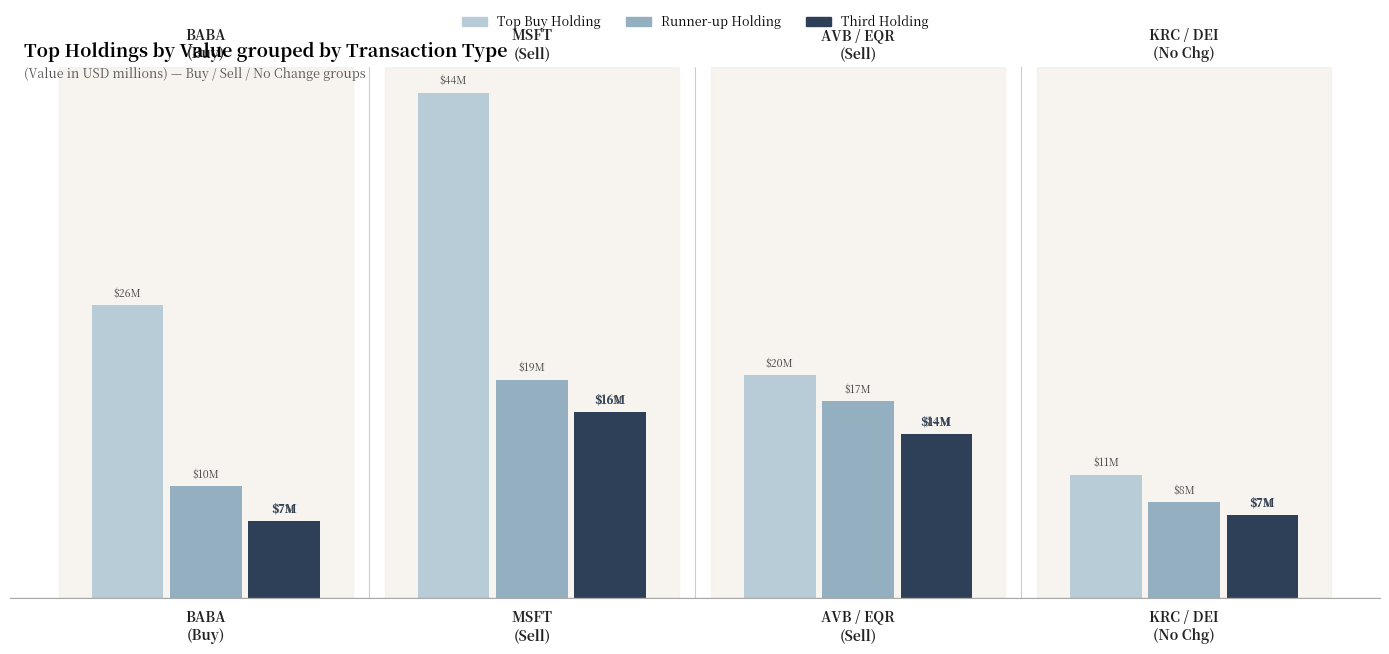

Rank the series by their maximum value, from lowest to highest.

Third Holding, Runner-up Holding, Top Buy Holding